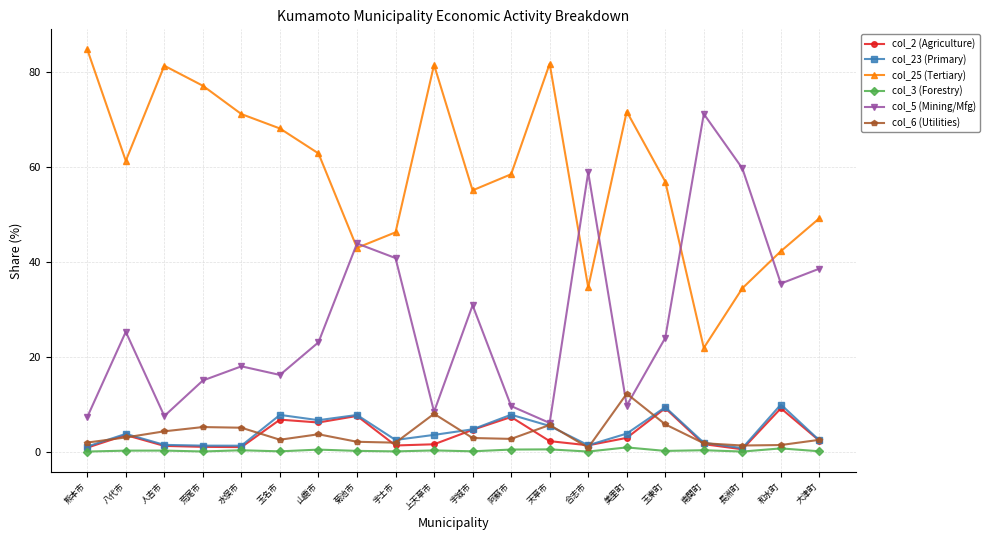

What is the label of the 17th point from the left?

南関町